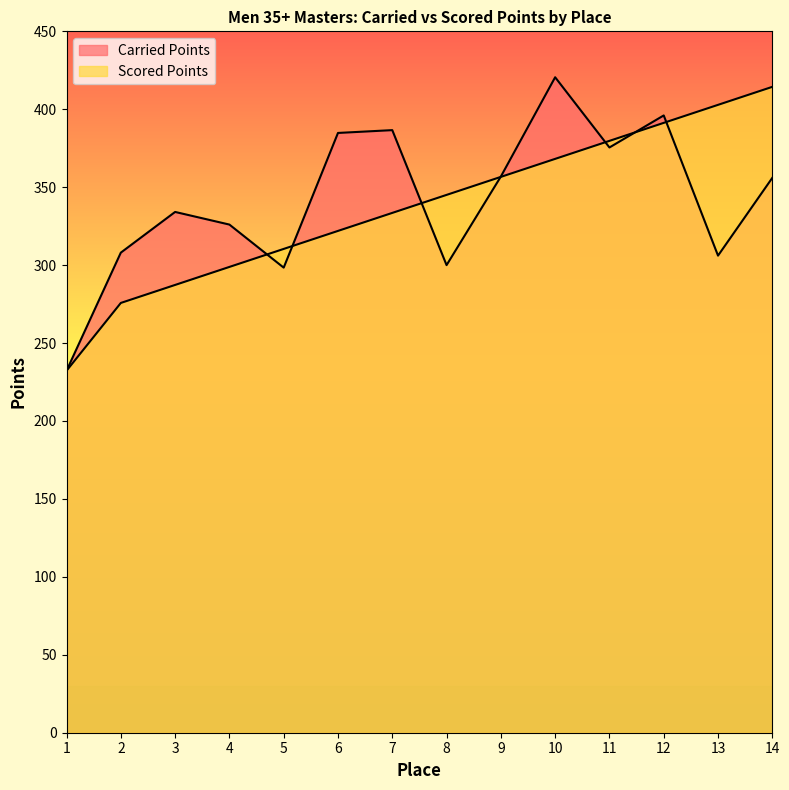

Reading left to right, extract all data points from this chart.

Carried Points: 1=232.2	2=308.0	3=334.1	4=326.0	5=298.4	6=384.8	7=386.6	8=300.0	9=356.8	10=420.5	11=375.5	12=396.0	13=306.1	14=356.0
Scored Points: 1=232.2	2=275.7	3=287.3	4=298.8	5=310.4	6=322.0	7=333.5	8=345.1	9=356.6	10=368.2	11=379.7	12=391.3	13=402.8	14=414.4